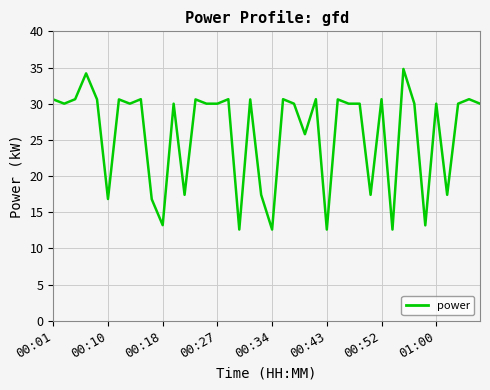

What is the smallest value displayed?

12.6